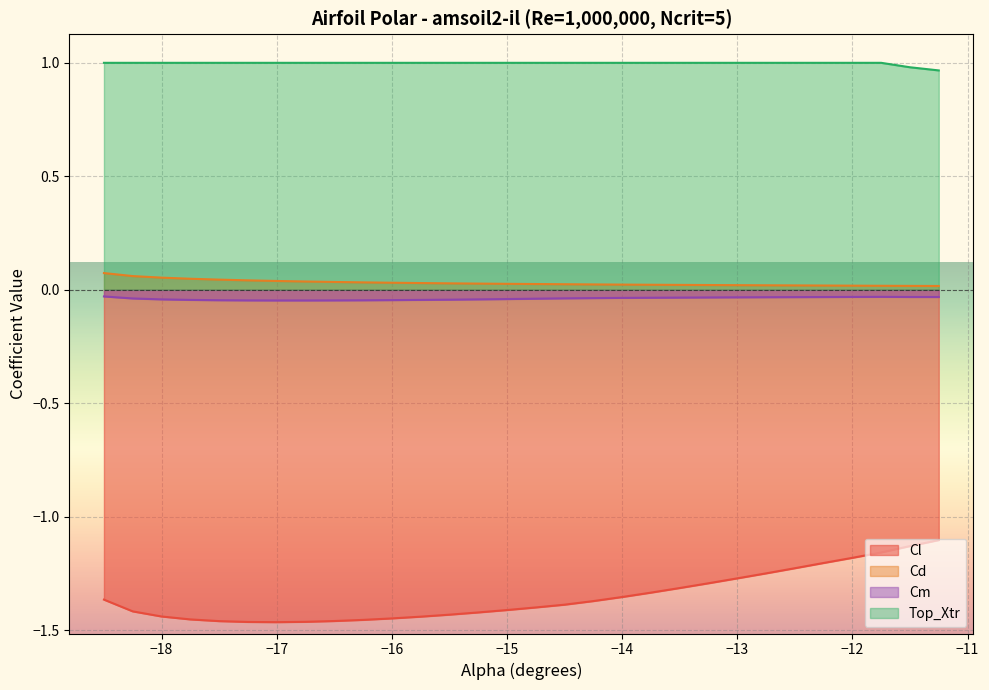

How many lines are shown in the chart?

4